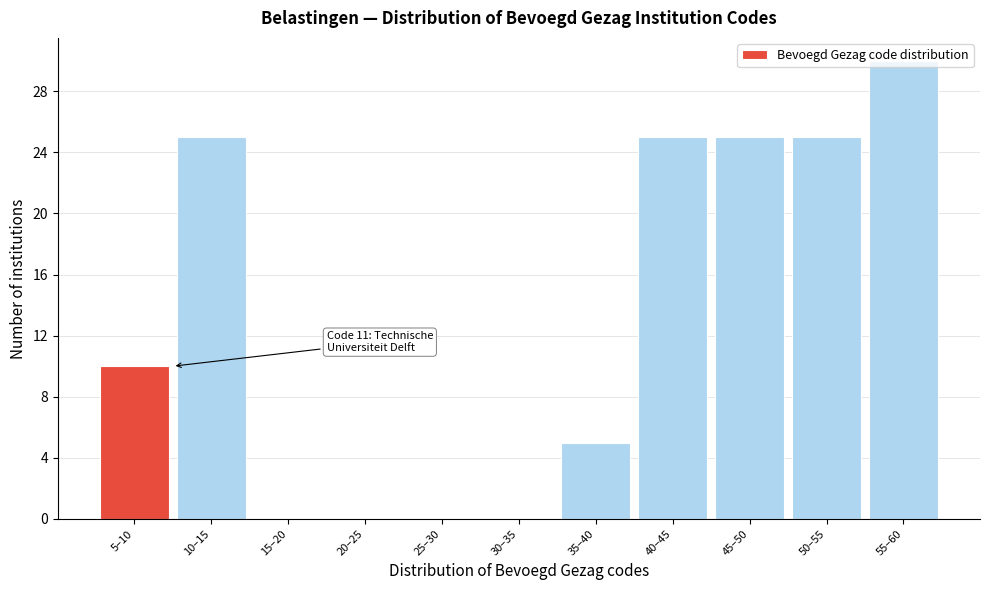

Where is the data nearest to the value 15?

5–10